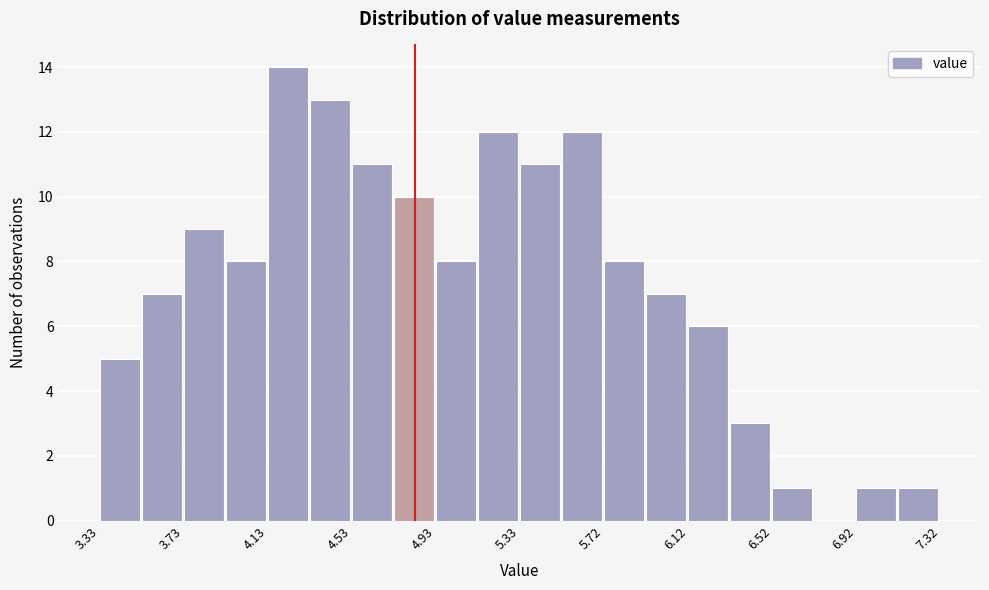

Around what value on the x-axis is the tallest bar? Give the approximate position of its centre, as read against the axis.

4.20